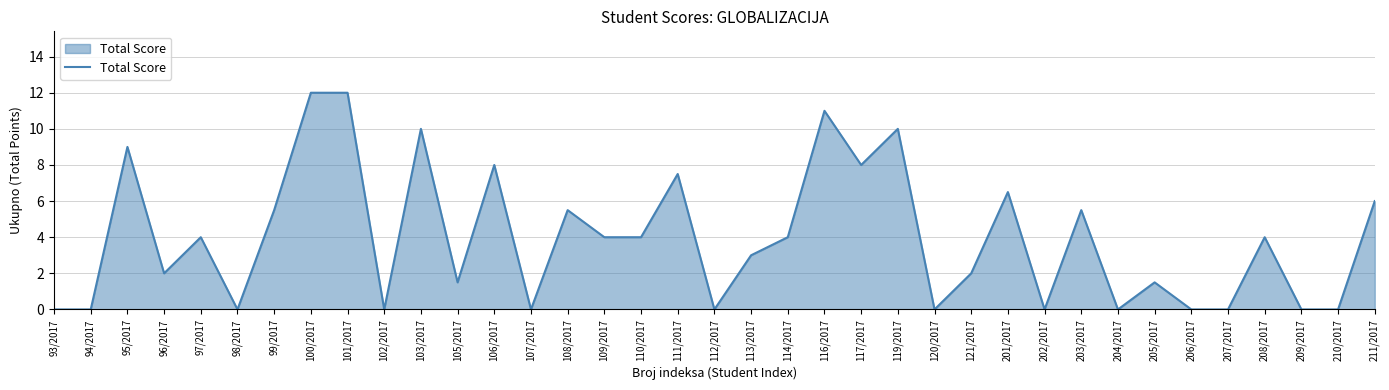

Is it true that the value at 206/2017 is -8.0?

False